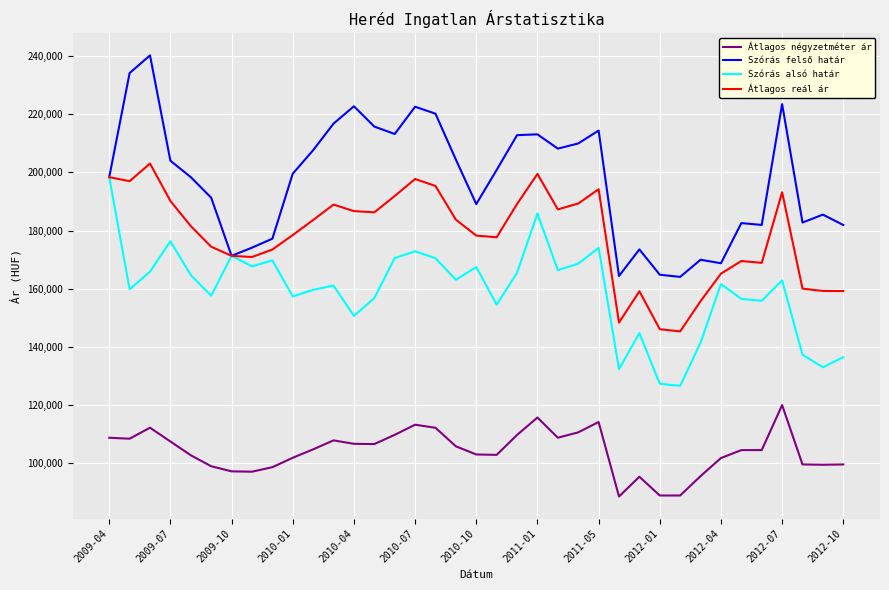

What is the maximum value shown in the chart?

240197